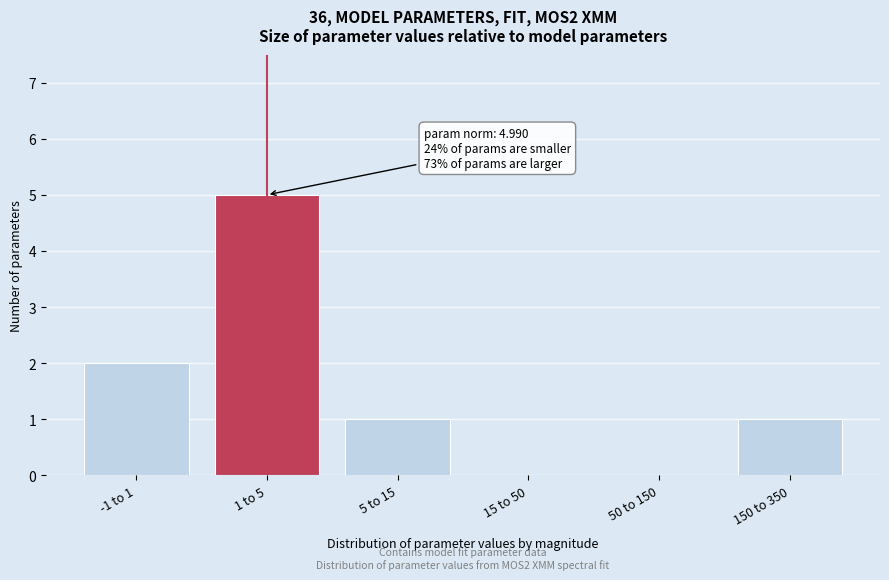

Reading left to right, extract all data points from this chart.

-1 to 1=2	1 to 5=5	5 to 15=1	15 to 50=0	50 to 150=0	150 to 350=1